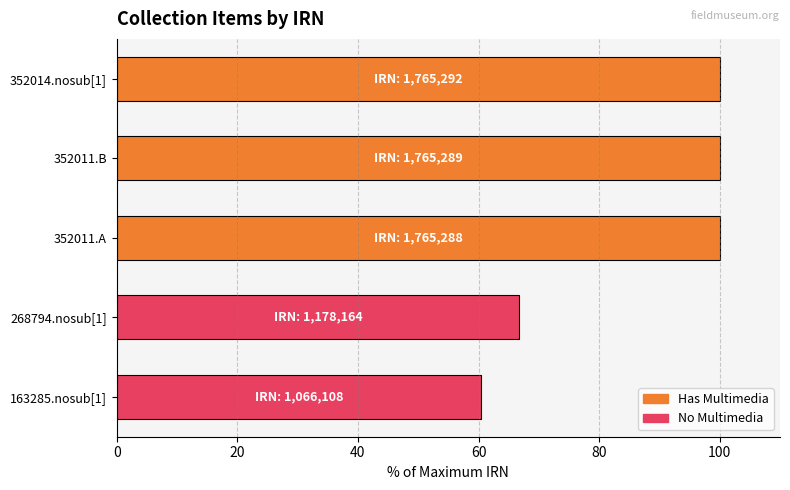

Count the number of data series in this chart.

1